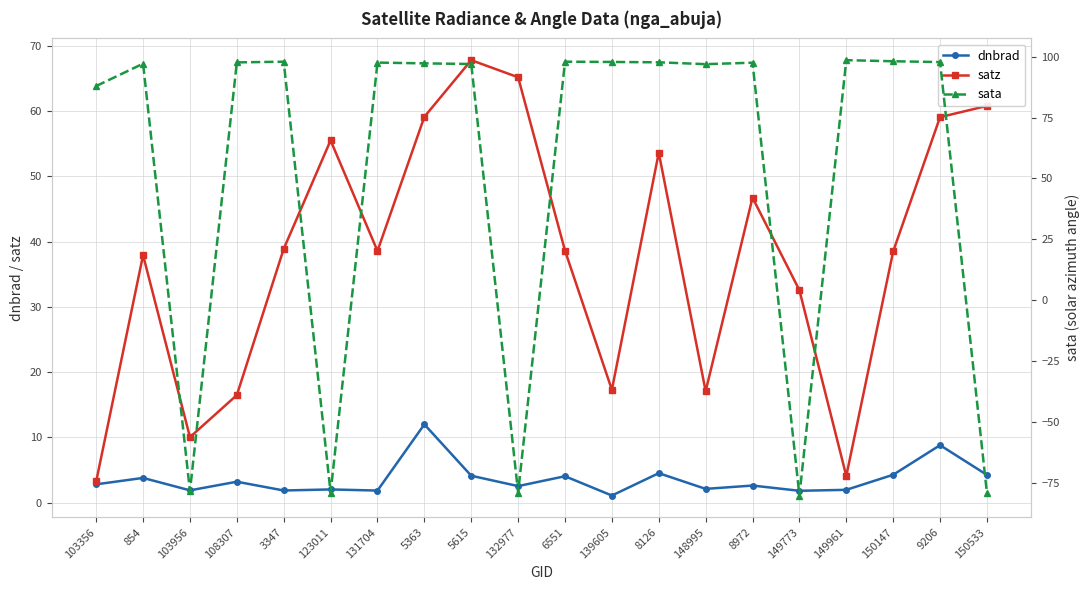

The value of satz at 9206 is 59.1. True or false?

True